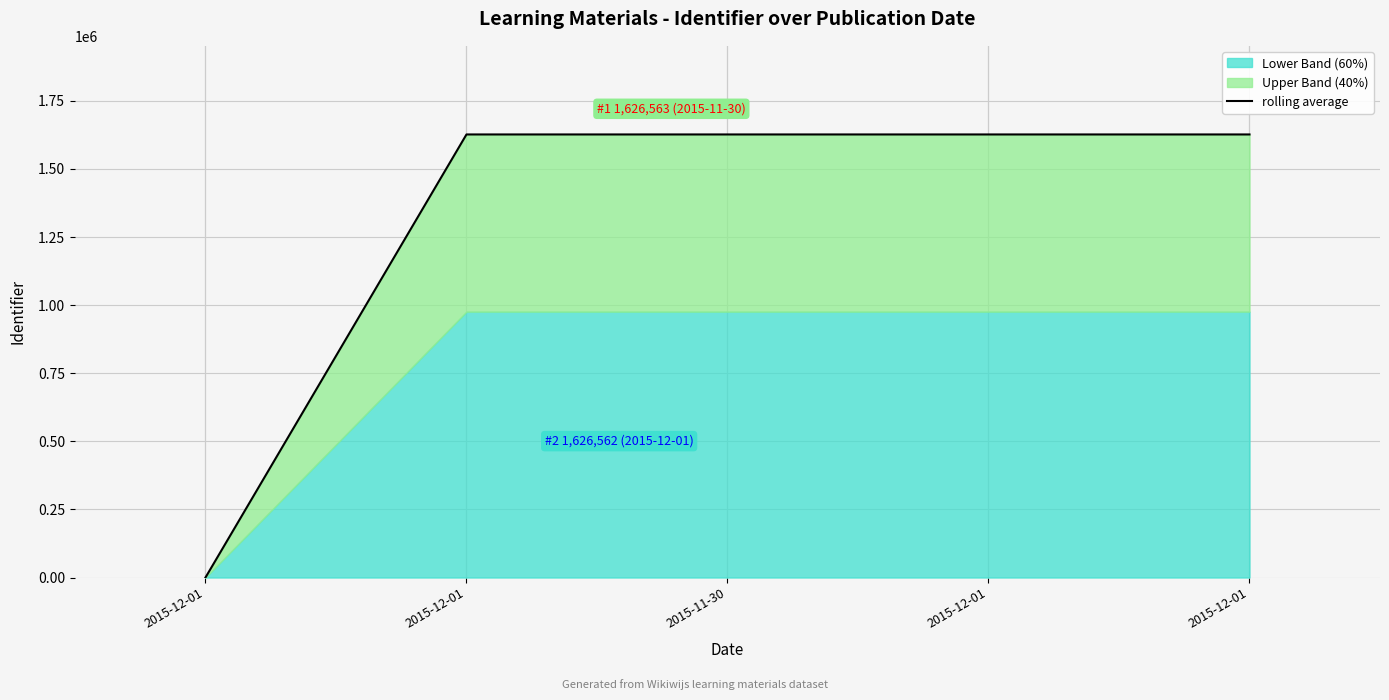

Reading right to left, what are all the values shown in this chart?

2015-12-01=1626554.5	2015-12-01=1626558.0	2015-11-30=1626562.5	2015-12-01=1626562.0	2015-12-01=0.0